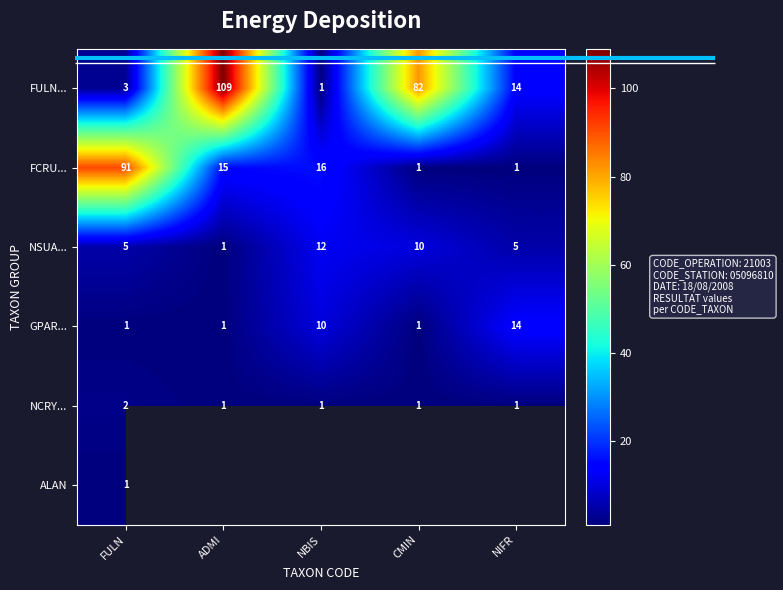

What is the difference between the maximum and minimum values in the FULN... series?

108